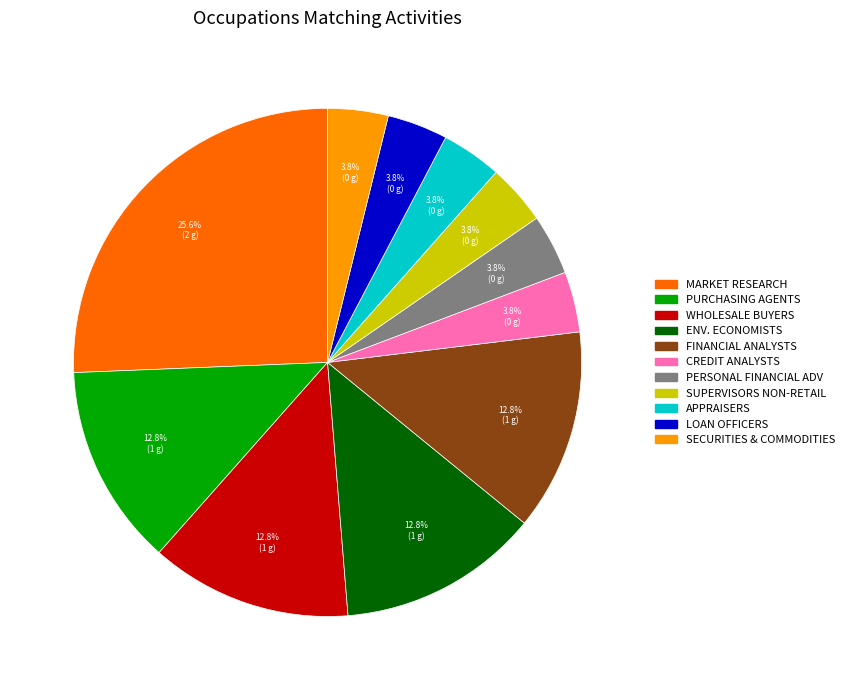

Is there any slice that represents more than half of the pie?

No